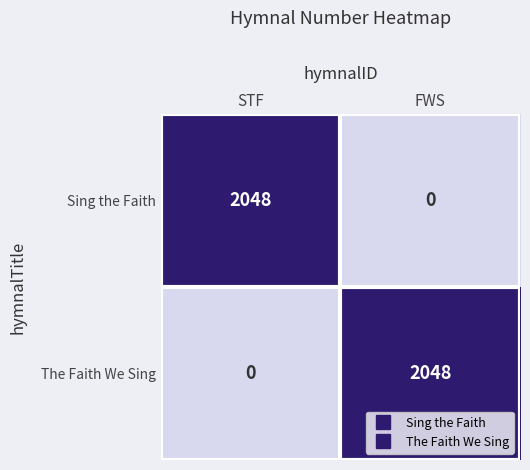

Rank the series at FWS from highest to lowest value.

The Faith We Sing, Sing the Faith